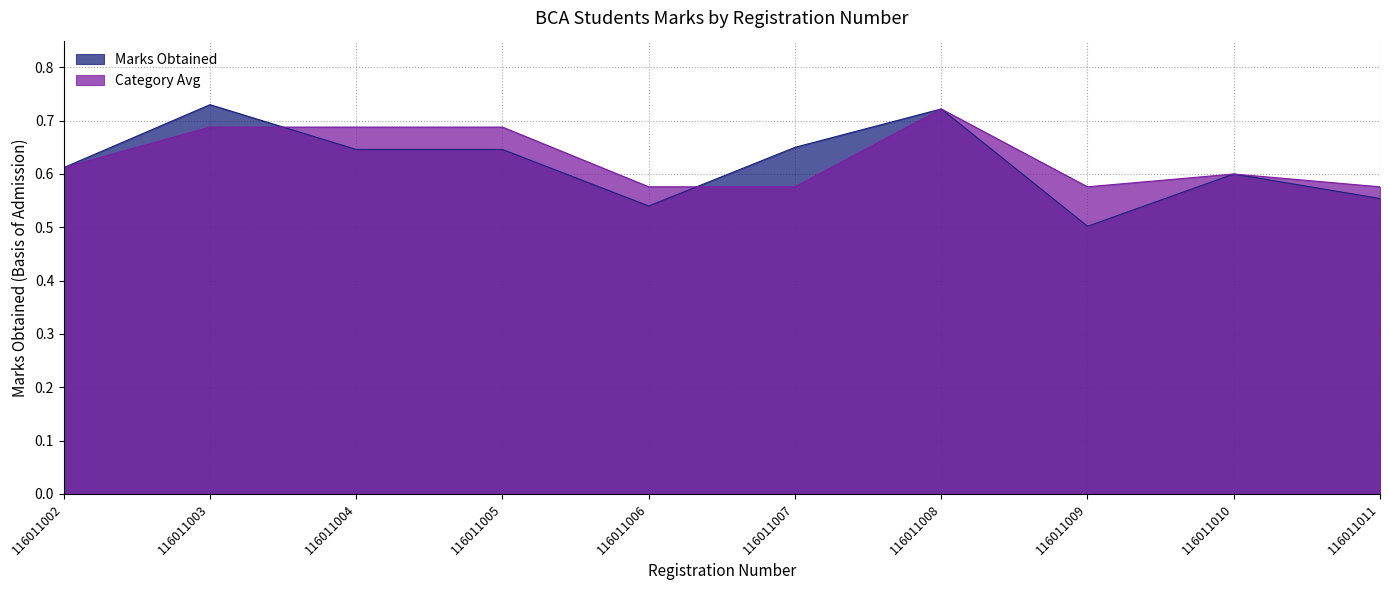

How many lines are shown in the chart?

2